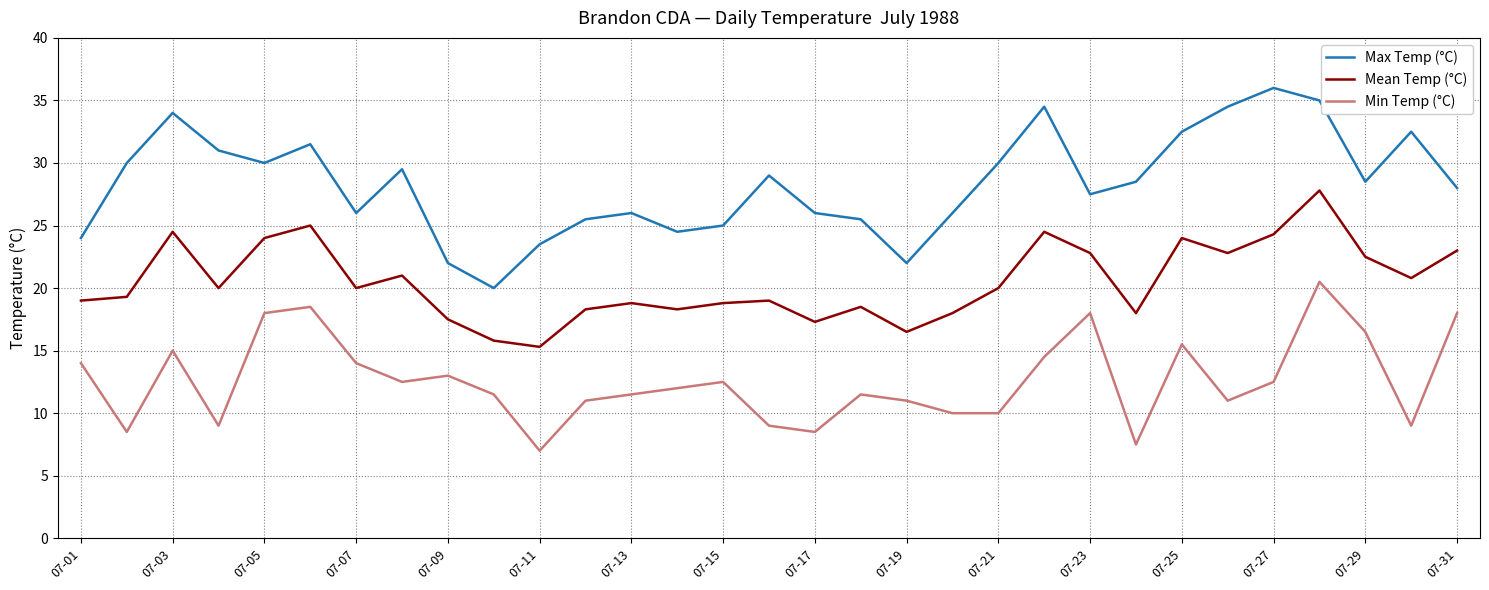

Which series has the largest total across all categories?

Max Temp (°C)